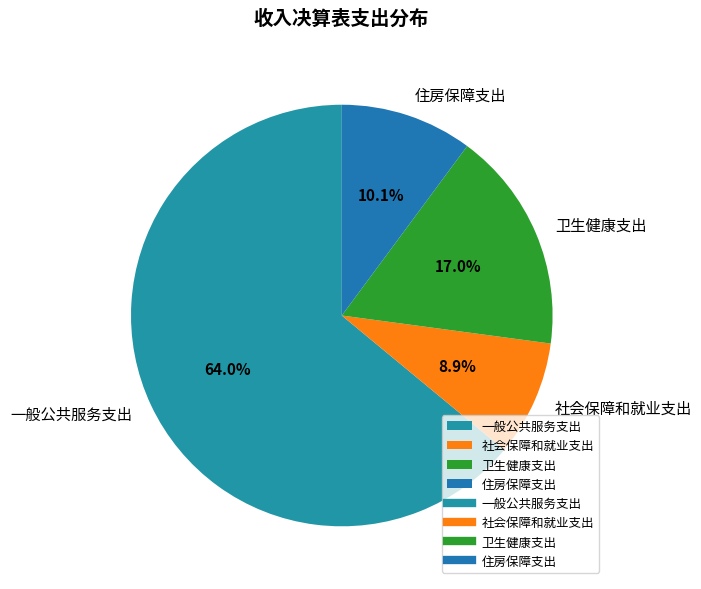

Rank the categories by value from lowest to highest.

社会保障和就业支出, 住房保障支出, 卫生健康支出, 一般公共服务支出